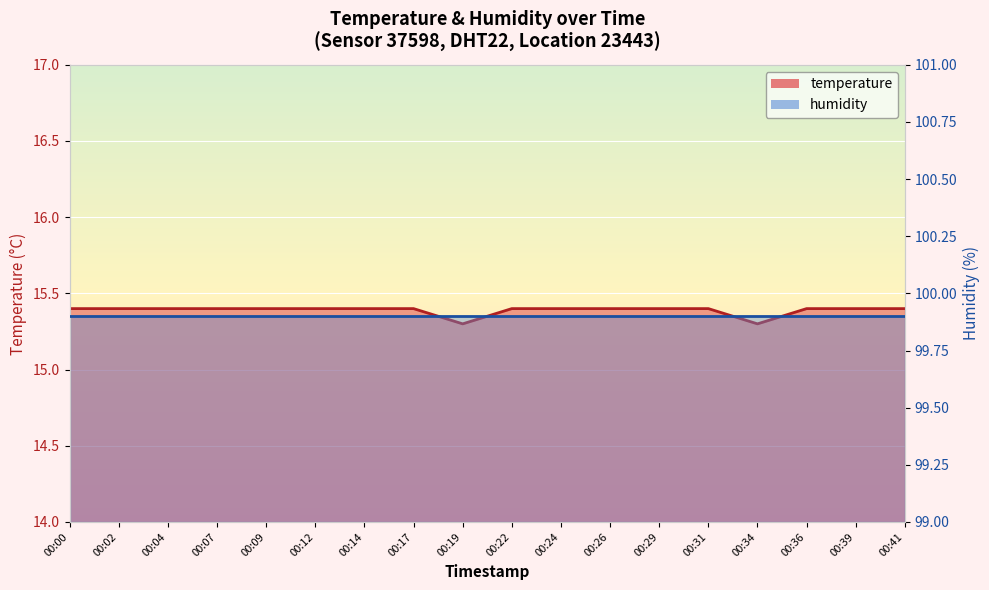

At which category does the chart reach its peak across all series?

00:00